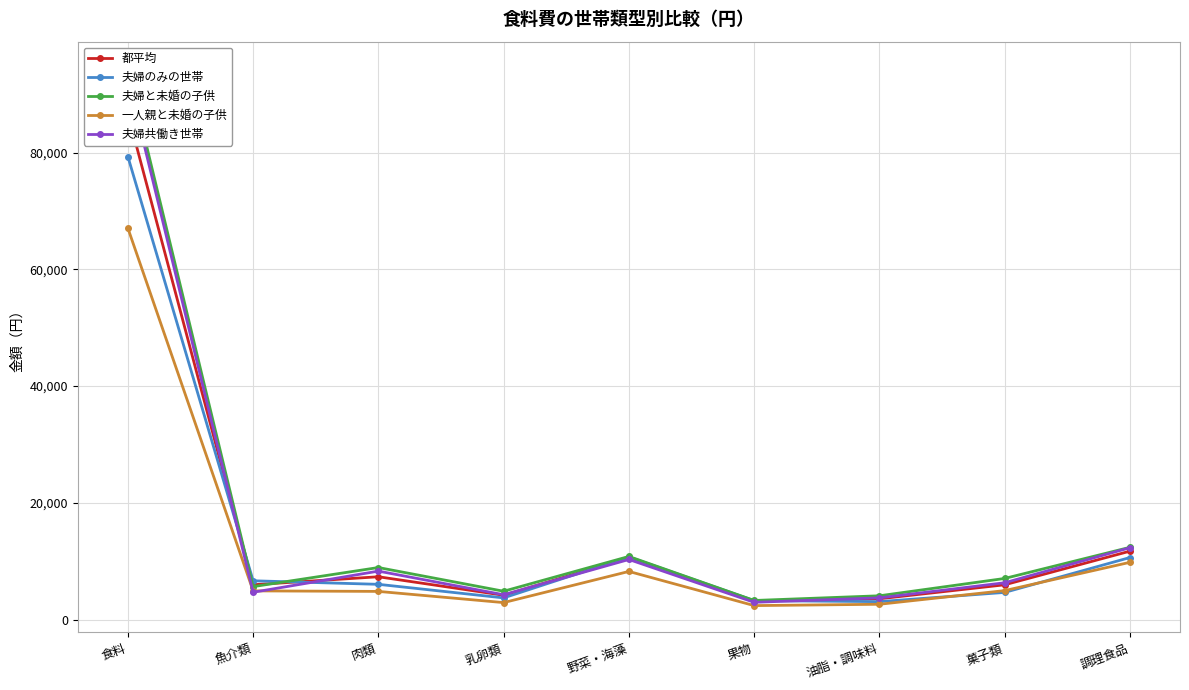

Count the number of data series in this chart.

5